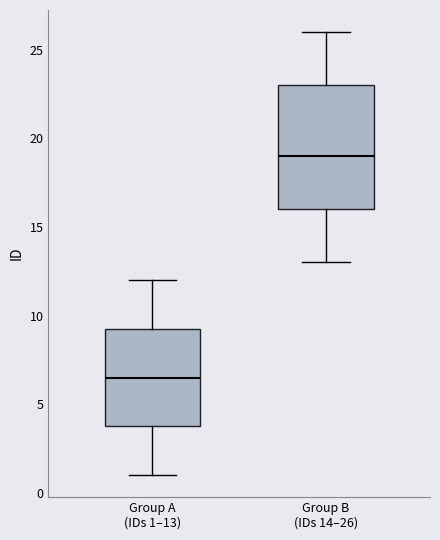

Where is the upper edge of the box for Group B (IDs 14–26) on the y-axis? The values are not printed on the chart, so give them approximately, as read against the axis.

23.0